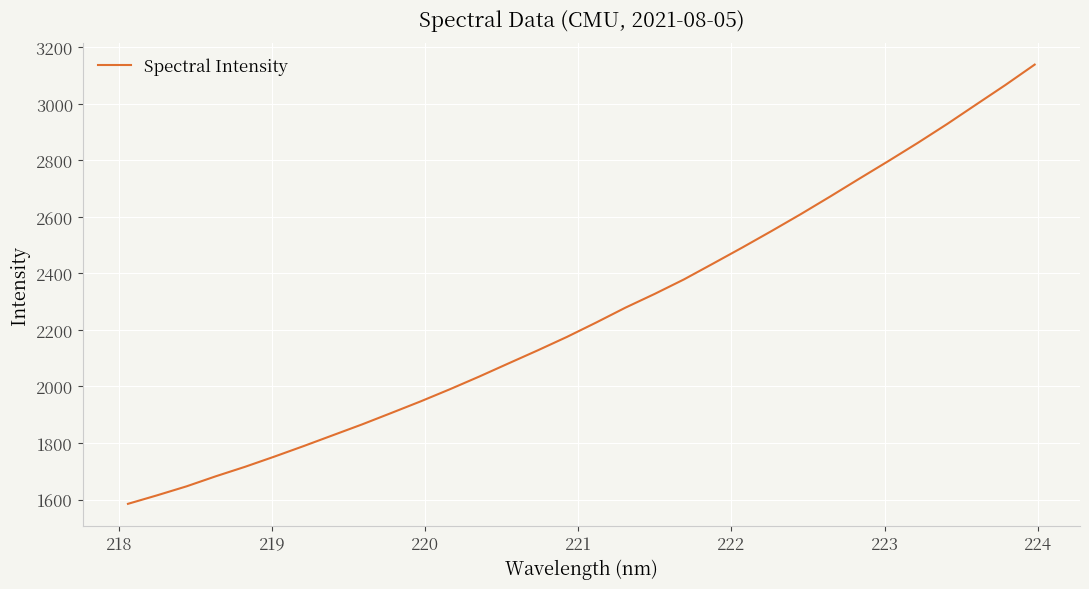

What is the minimum value shown in the chart?

1584.7